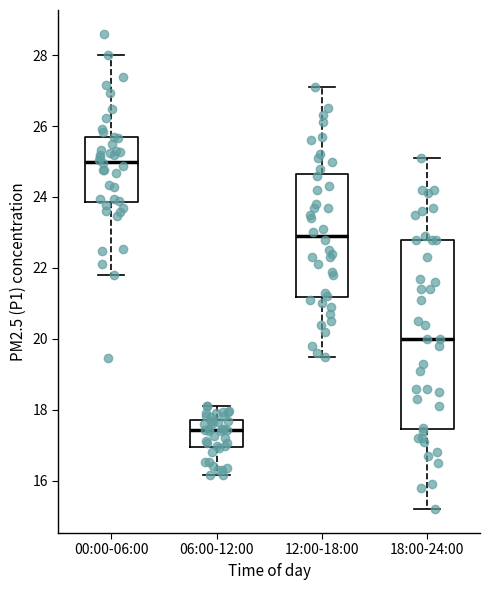

Reading left to right, read every box against the y-axis: the position of its median line, the range the box covers, and the ends of its whiskers. The values are not printed on the chart, so give them approximately, as read against the axis.

00:00-06:00: median 25.0, box 23.8 to 25.6, whiskers 21.8 to 28.0
06:00-12:00: median 17.4, box 17.0 to 17.8, whiskers 16.2 to 18.2
12:00-18:00: median 23.0, box 21.2 to 24.6, whiskers 19.6 to 27.2
18:00-24:00: median 20.0, box 17.4 to 22.8, whiskers 15.2 to 25.2